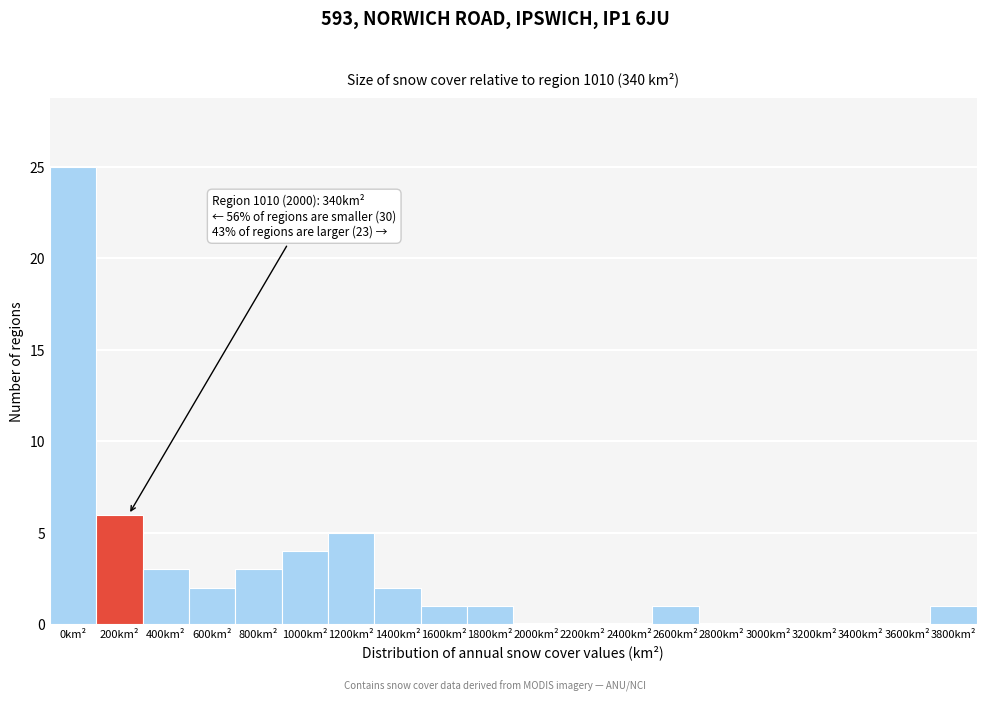

Reading right to left, transcribe all the data shown in this chart.

3800km²=1	3600km²=0	3400km²=0	3200km²=0	3000km²=0	2800km²=0	2600km²=1	2400km²=0	2200km²=0	2000km²=0	1800km²=1	1600km²=1	1400km²=2	1200km²=5	1000km²=4	800km²=3	600km²=2	400km²=3	200km²=6	0km²=25